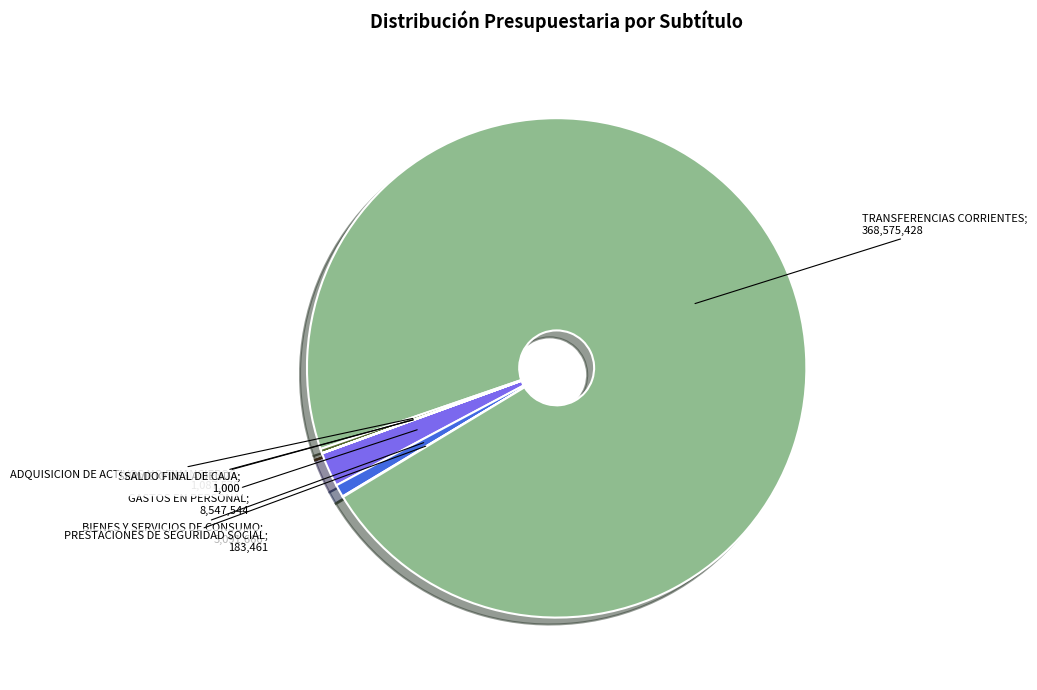

Is there a majority slice in this chart?

Yes